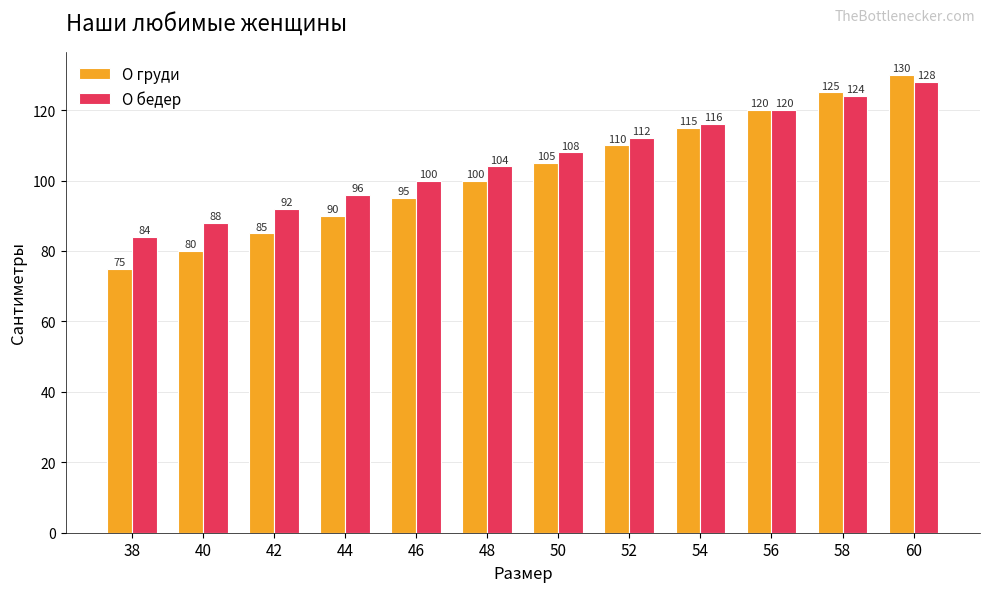

What is the difference between the highest and lowest values at 44?

6